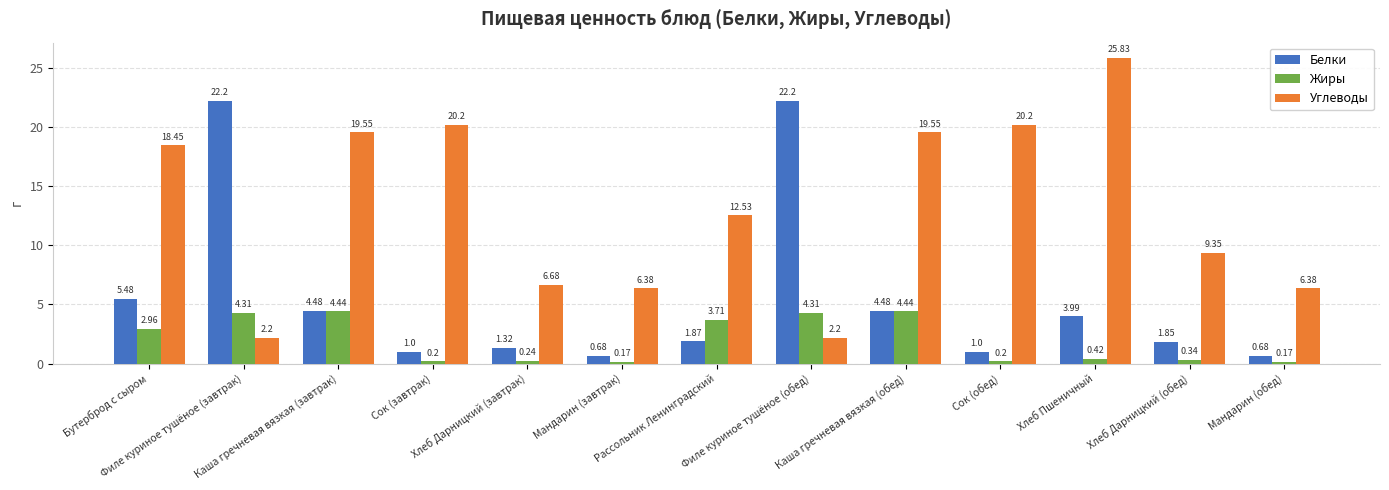

Does the chart contain any negative values?

No